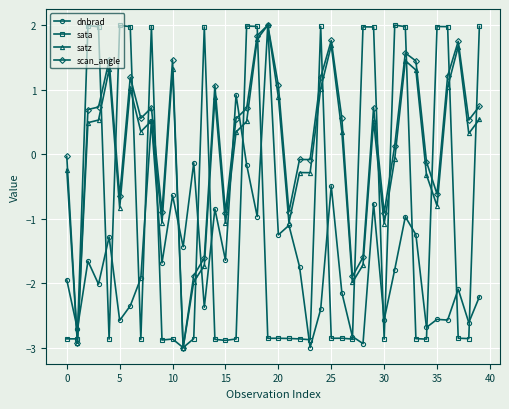

What is the minimum value for dnbrad?

-3.0